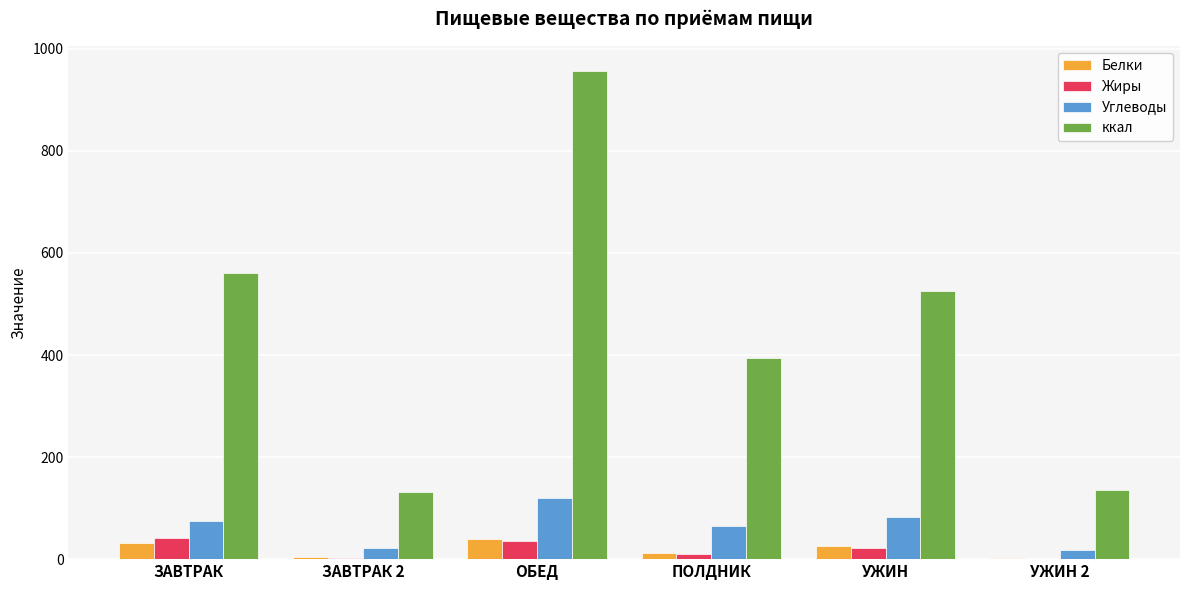

Where is Белки nearest to the value 20?

УЖИН